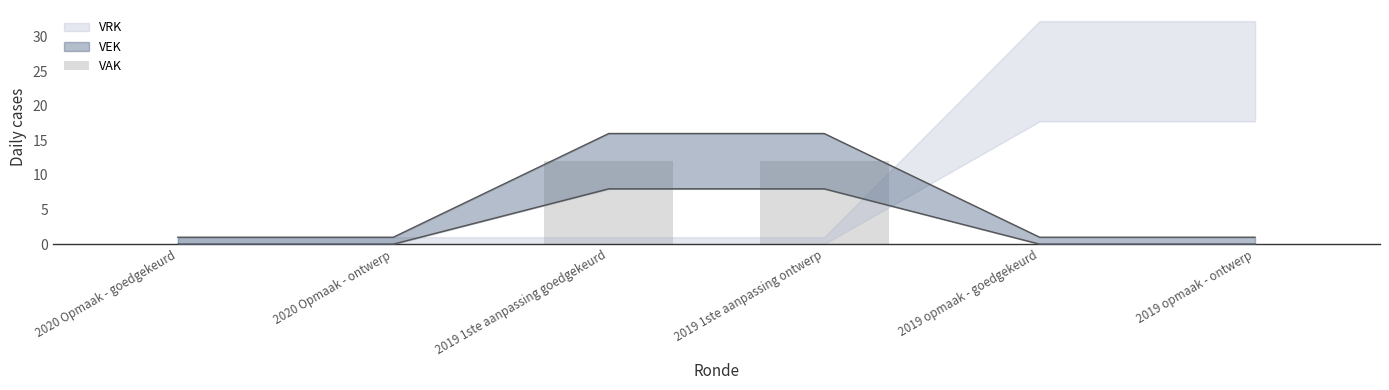

Does the chart contain stacked bars?

No